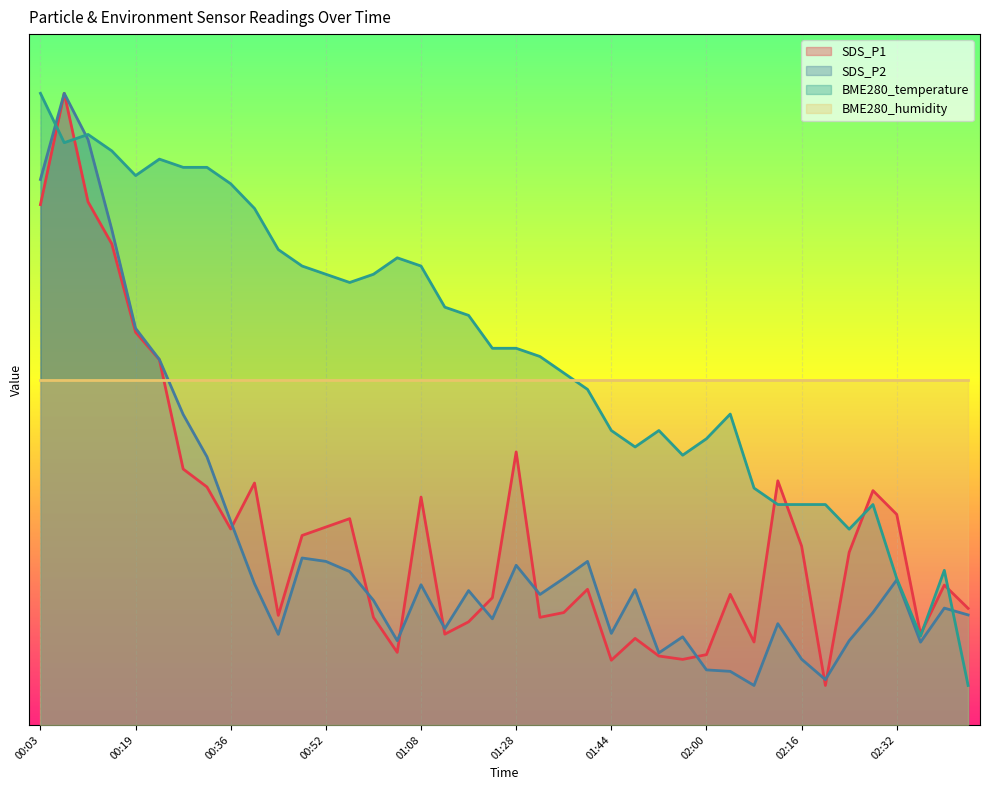

What value does the BME280_temperature series have at 00:23?

28.7